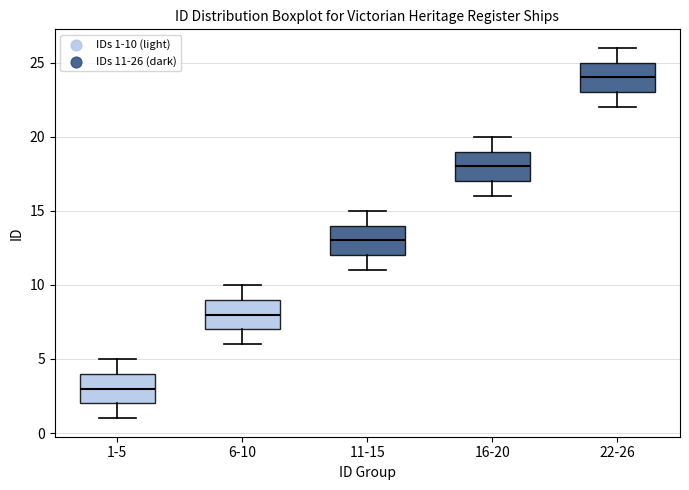

Where does the upper whisker of the box for 16-20 end on the y-axis? The values are not printed on the chart, so give them approximately, as read against the axis.

20